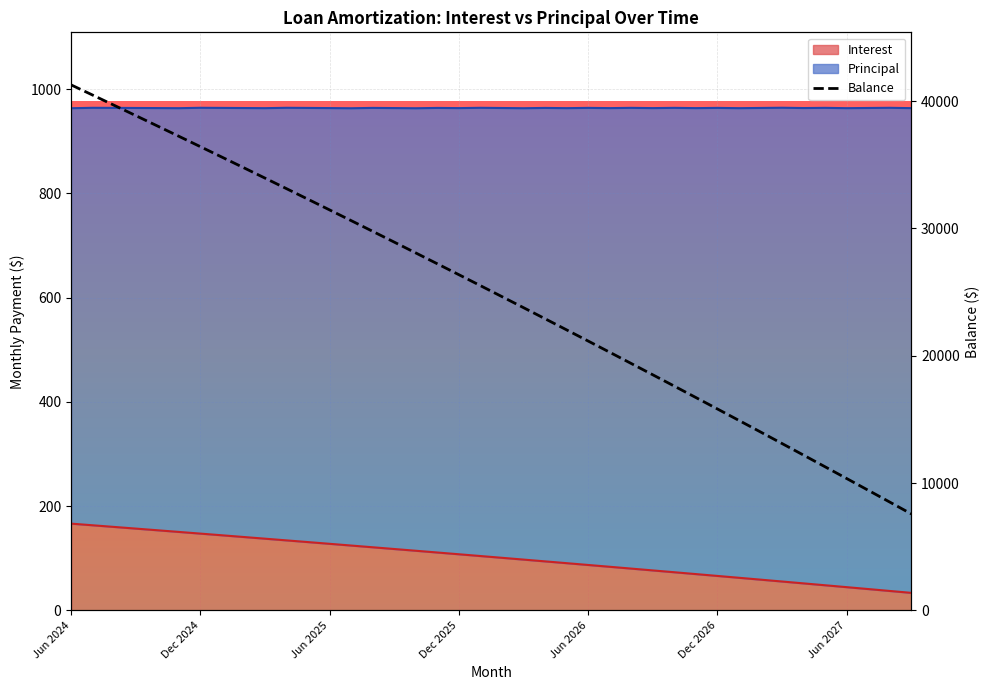

What is the difference between the maximum and second lowest values?

32761